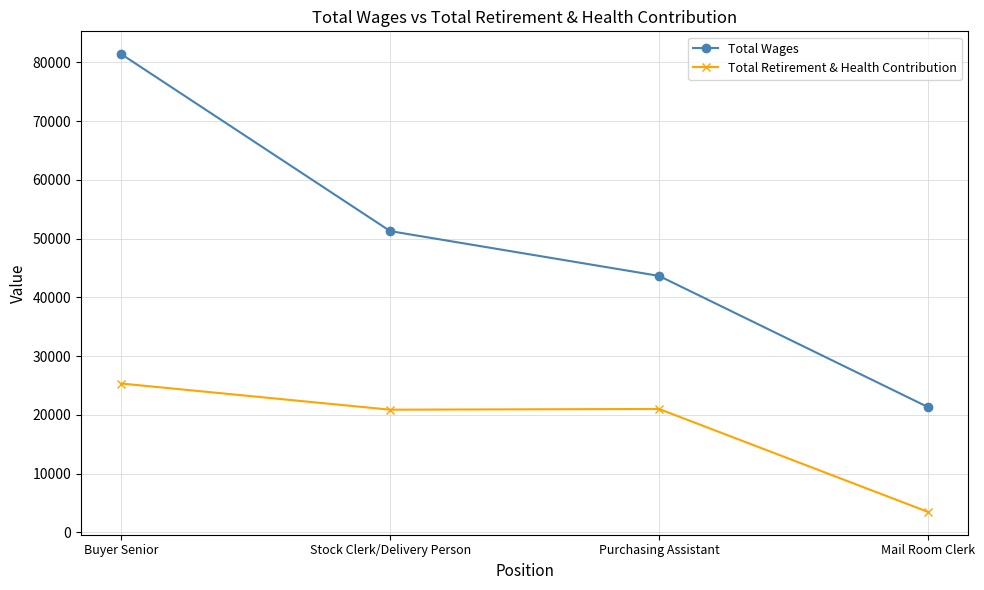

What is the difference between the maximum and minimum values in the Total Retirement & Health Contribution series?

21831